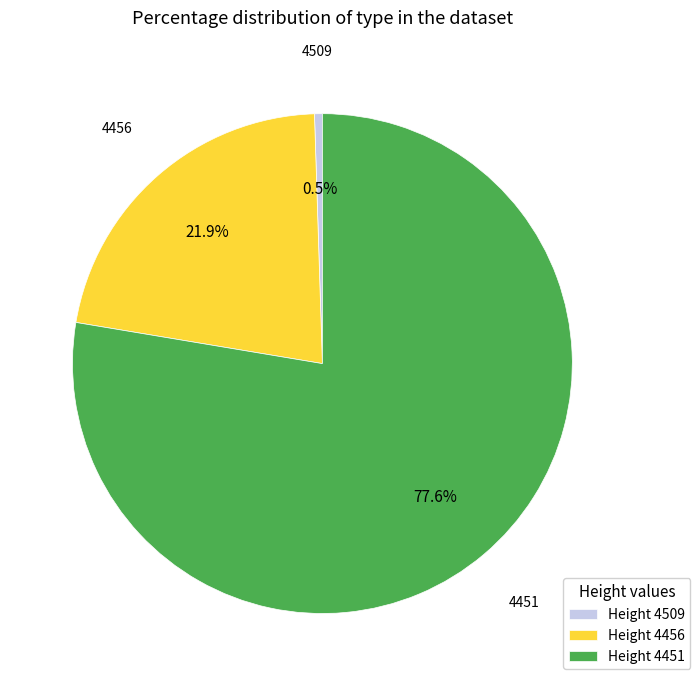

To the nearest percent, what is the average slice percentage?

33%